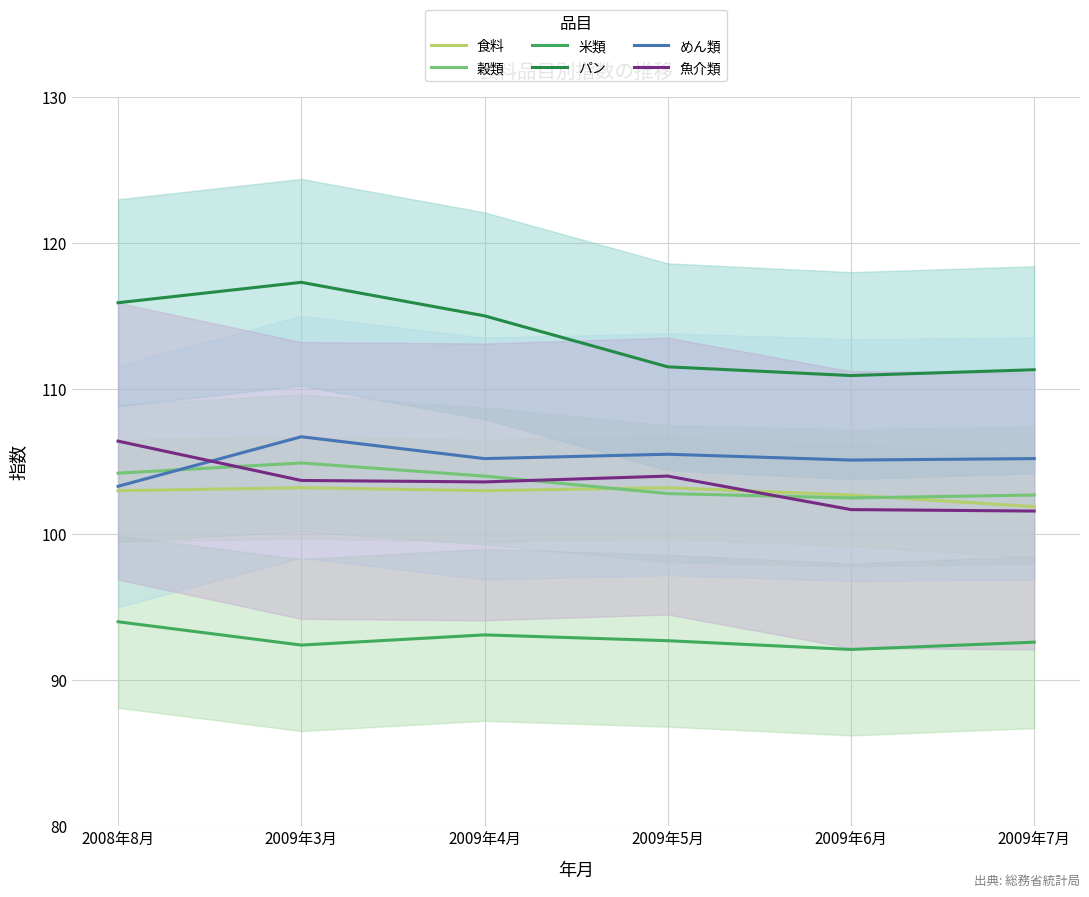

How many intersections are there between 食料 and 穀類?

2